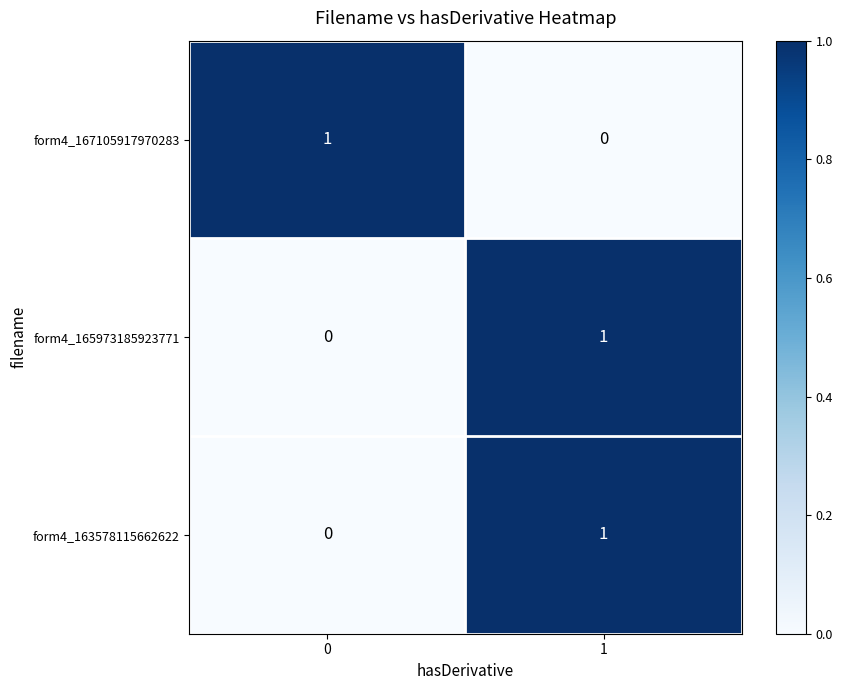

Reading left to right, transcribe all the data shown in this chart.

form4_167105917970283: 1	0
form4_165973185923771: 0	1
form4_163578115662622: 0	1